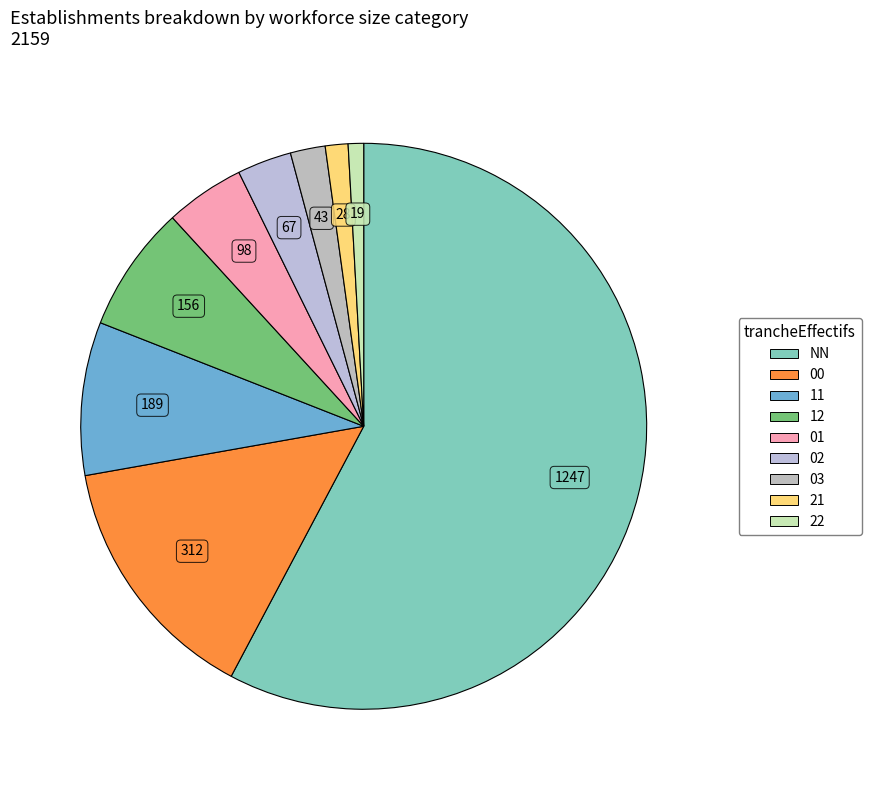

The 21 slice represents 1% of the pie. True or false?

True